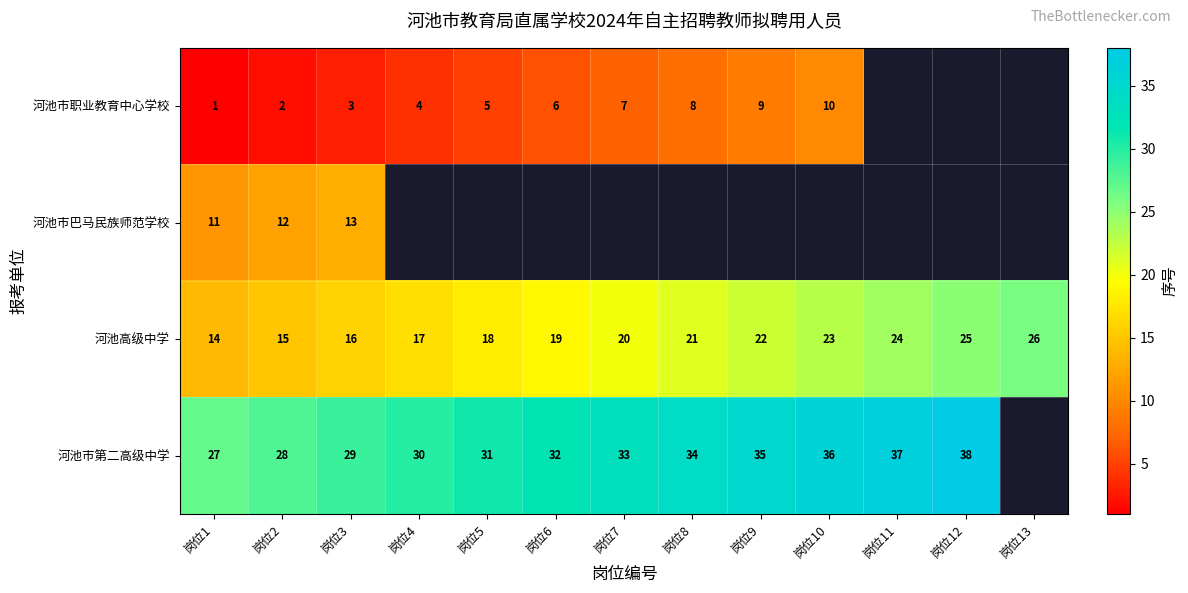

Which category has the lowest value in the 河池高级中学 series?

岗位1